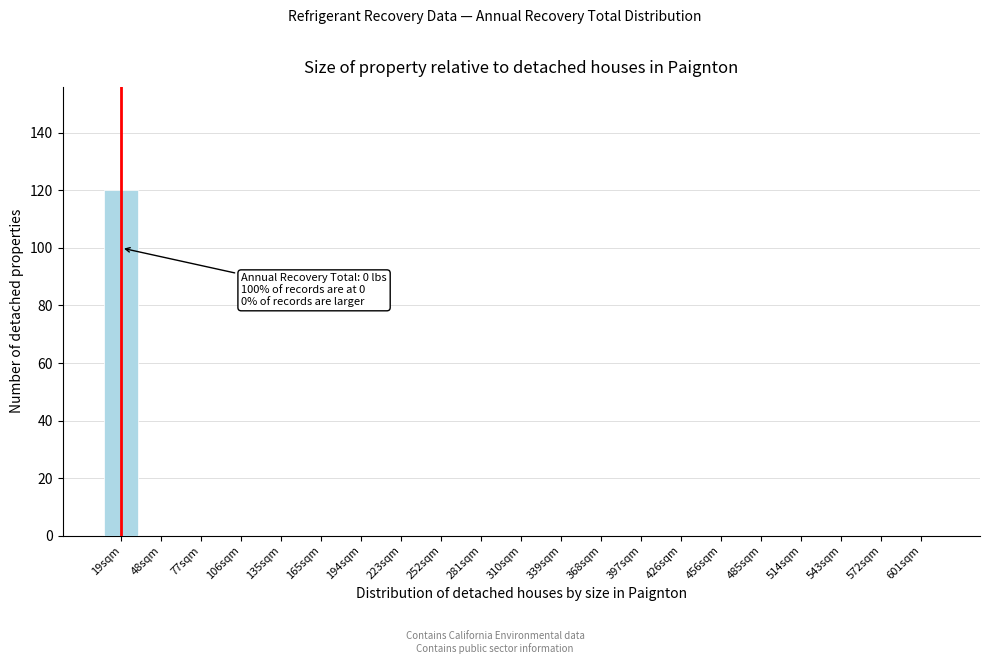

Reading right to left, what are all the values shown in this chart?

601sqm=0	572sqm=0	543sqm=0	514sqm=0	485sqm=0	456sqm=0	426sqm=0	397sqm=0	368sqm=0	339sqm=0	310sqm=0	281sqm=0	252sqm=0	223sqm=0	194sqm=0	165sqm=0	135sqm=0	106sqm=0	77sqm=0	48sqm=0	19sqm=120